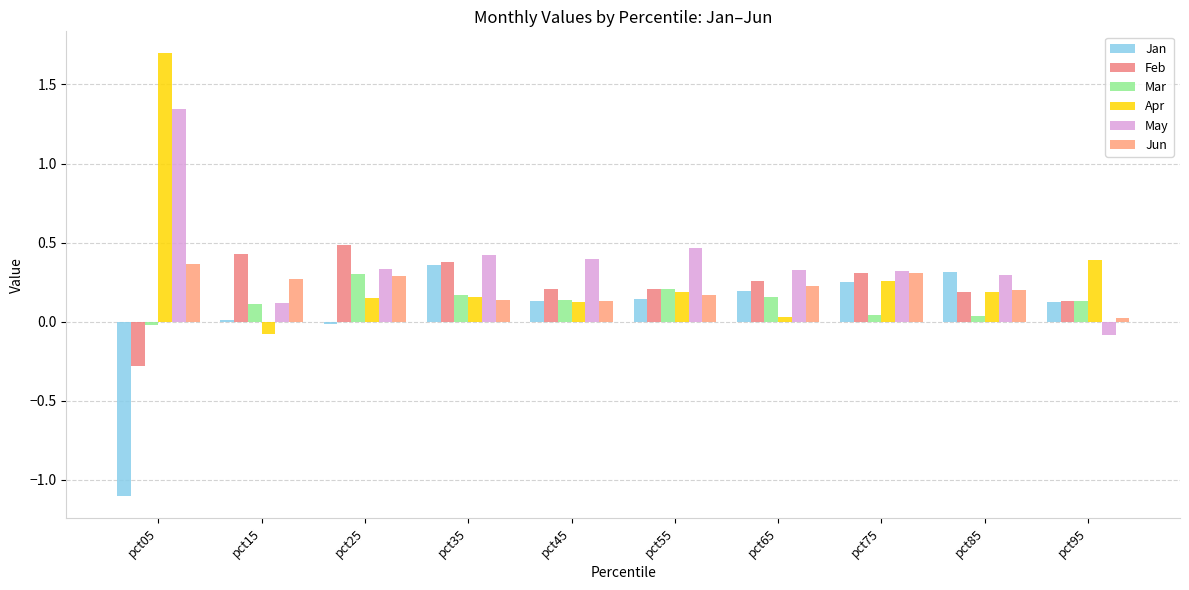

Reading left to right, list all the values displayed in this chart.

Jan: pct05=-1.1	pct15=0.0	pct25=-0.0	pct35=0.4	pct45=0.1	pct55=0.1	pct65=0.2	pct75=0.2	pct85=0.3	pct95=0.1
Feb: pct05=-0.3	pct15=0.4	pct25=0.5	pct35=0.4	pct45=0.2	pct55=0.2	pct65=0.3	pct75=0.3	pct85=0.2	pct95=0.1
Mar: pct05=-0.0	pct15=0.1	pct25=0.3	pct35=0.2	pct45=0.1	pct55=0.2	pct65=0.2	pct75=0.0	pct85=0.0	pct95=0.1
Apr: pct05=1.7	pct15=-0.1	pct25=0.1	pct35=0.2	pct45=0.1	pct55=0.2	pct65=0.0	pct75=0.3	pct85=0.2	pct95=0.4
May: pct05=1.3	pct15=0.1	pct25=0.3	pct35=0.4	pct45=0.4	pct55=0.5	pct65=0.3	pct75=0.3	pct85=0.3	pct95=-0.1
Jun: pct05=0.4	pct15=0.3	pct25=0.3	pct35=0.1	pct45=0.1	pct55=0.2	pct65=0.2	pct75=0.3	pct85=0.2	pct95=0.0